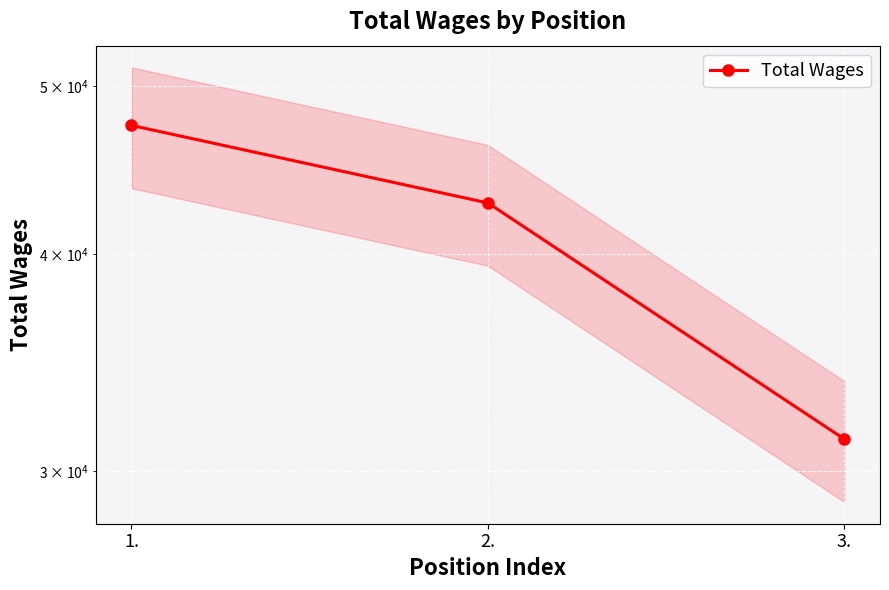

How many categories are shown in the chart?

3